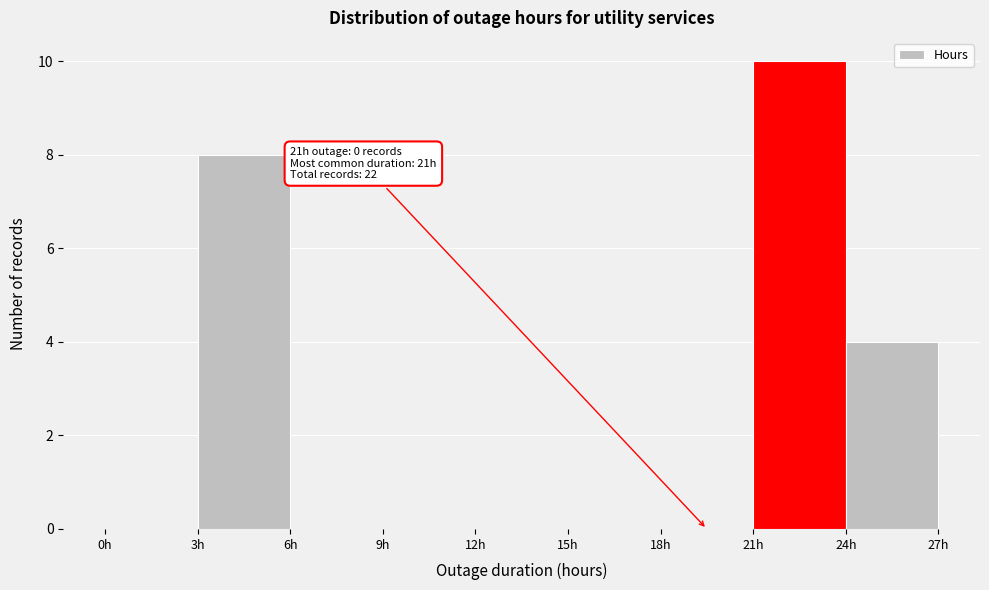

Over which range of the x-axis is the bar tallest?

21 to 24